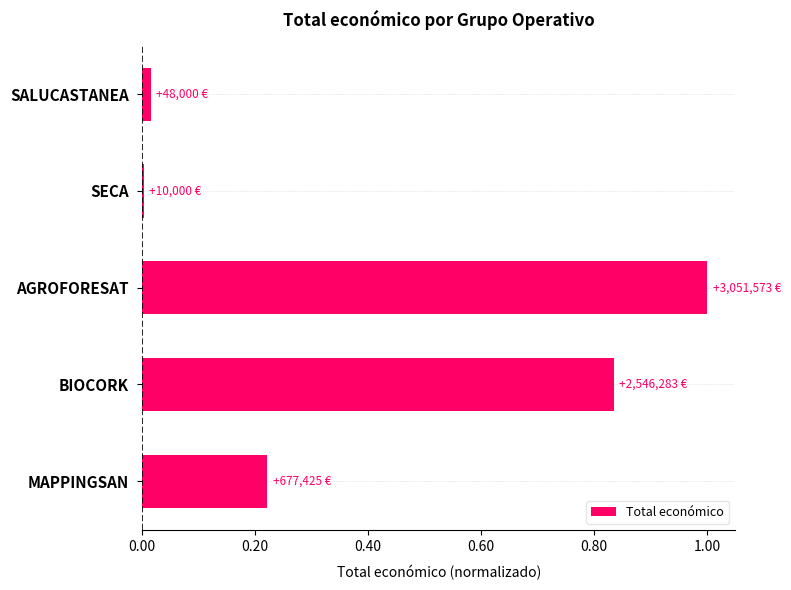

Is it true that the value at SECA is 0.0?

True